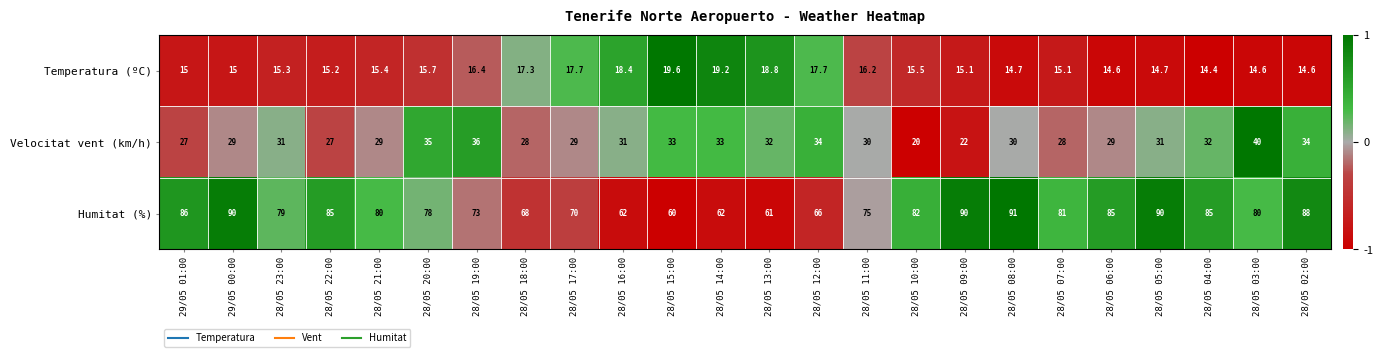

What is the approximate value of Temperatura (ºC) at 28/05 06:00?

14.6